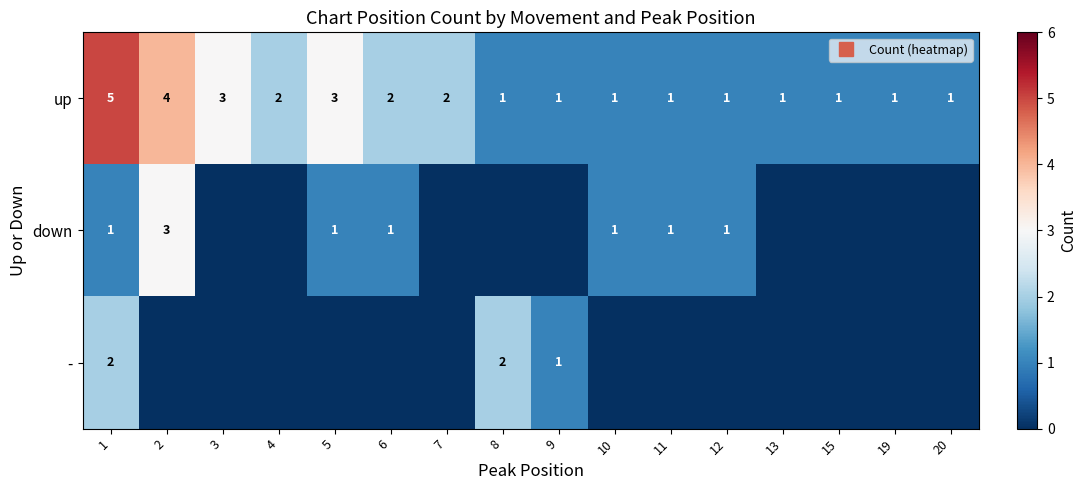

Rank the series by their average value, from lowest to highest.

-, down, up